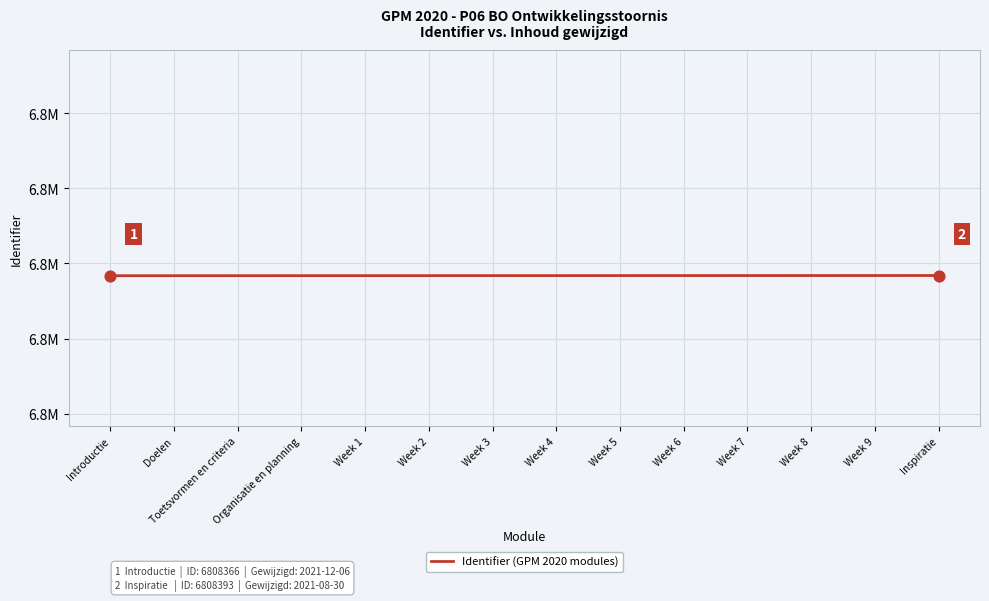

What is the change in value from Week 6 to Week 9?

+6